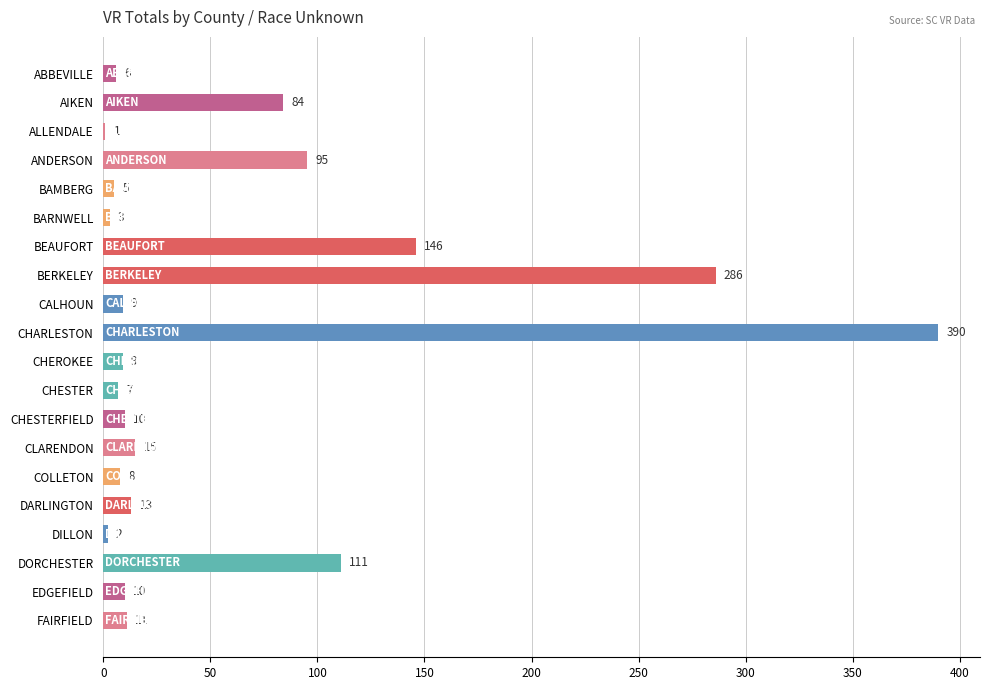

What is the sum of all values?

1221